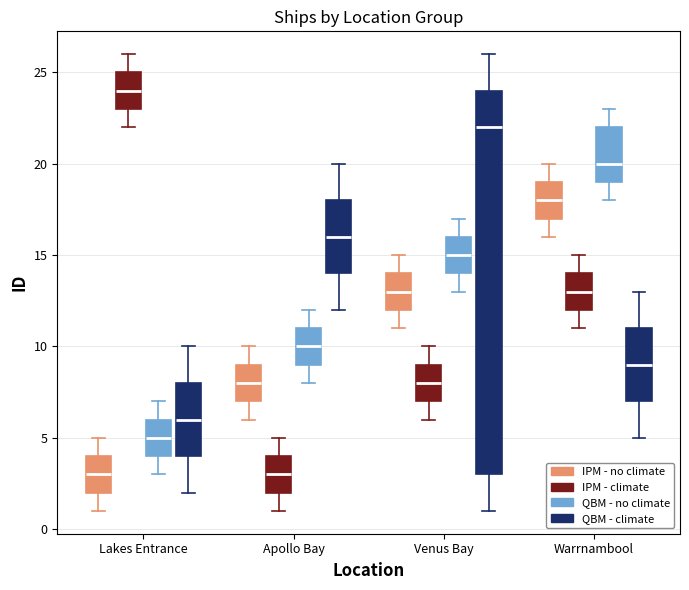

Reading left to right, transcribe this box plot: for each box, give where its median line is, the range the box spans, and where its two whiskers end, as read against the y-axis. The values are not printed on the chart, so give them approximately, as read against the axis.

Lakes Entrance (IPM - no climate): median 3, box 2 to 4, whiskers 1 to 5
Lakes Entrance (IPM - climate): median 24, box 23 to 25, whiskers 22 to 26
Lakes Entrance (QBM - no climate): median 5, box 4 to 6, whiskers 3 to 7
Lakes Entrance (QBM - climate): median 6, box 4 to 8, whiskers 2 to 10
Apollo Bay (IPM - no climate): median 8, box 7 to 9, whiskers 6 to 10
Apollo Bay (IPM - climate): median 3, box 2 to 4, whiskers 1 to 5
Apollo Bay (QBM - no climate): median 10, box 9 to 11, whiskers 8 to 12
Apollo Bay (QBM - climate): median 16, box 14 to 18, whiskers 12 to 20
Venus Bay (IPM - no climate): median 13, box 12 to 14, whiskers 11 to 15
Venus Bay (IPM - climate): median 8, box 7 to 9, whiskers 6 to 10
Venus Bay (QBM - no climate): median 15, box 14 to 16, whiskers 13 to 17
Venus Bay (QBM - climate): median 22, box 3 to 24, whiskers 1 to 26
Warrnambool (IPM - no climate): median 18, box 17 to 19, whiskers 16 to 20
Warrnambool (IPM - climate): median 13, box 12 to 14, whiskers 11 to 15
Warrnambool (QBM - no climate): median 20, box 19 to 22, whiskers 18 to 23
Warrnambool (QBM - climate): median 9, box 7 to 11, whiskers 5 to 13